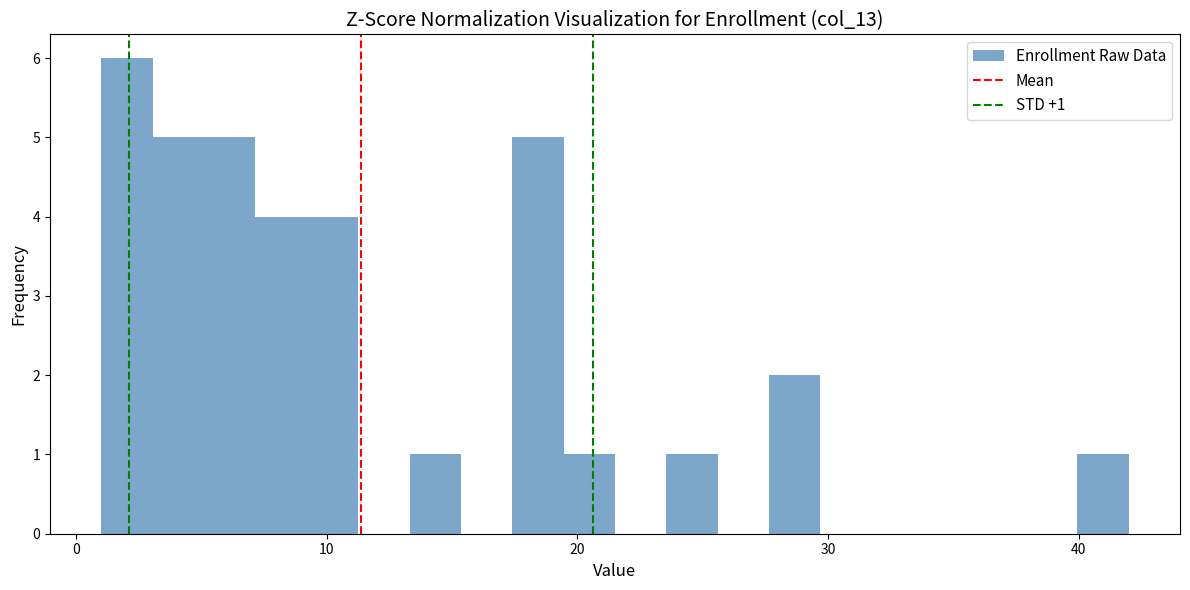

Read against the x-axis, roughly where is the centre of the tallest bar?

2